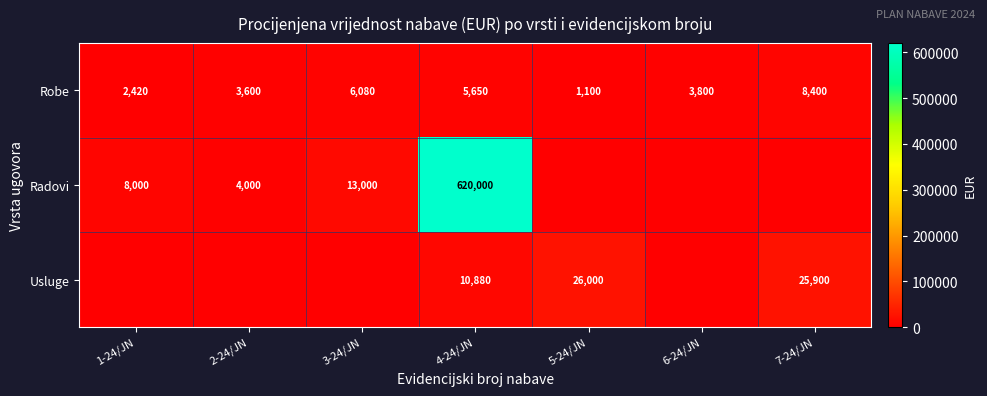

Between 1-24/JN and 7-24/JN, which is larger?

7-24/JN